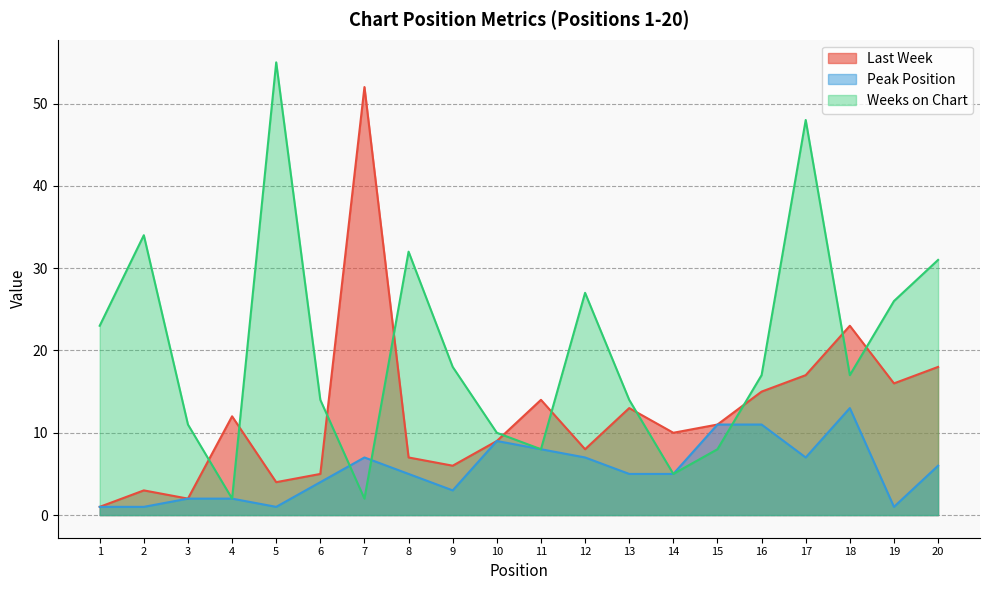

Reading right to left, list all the values displayed in this chart.

Last Week: 18	16	23	17	15	11	10	13	8	14	9	6	7	52	5	4	12	2	3	1
Peak Position: 6	1	13	7	11	11	5	5	7	8	9	3	5	7	4	1	2	2	1	1
Weeks on Chart: 31	26	17	48	17	8	5	14	27	8	10	18	32	2	14	55	2	11	34	23